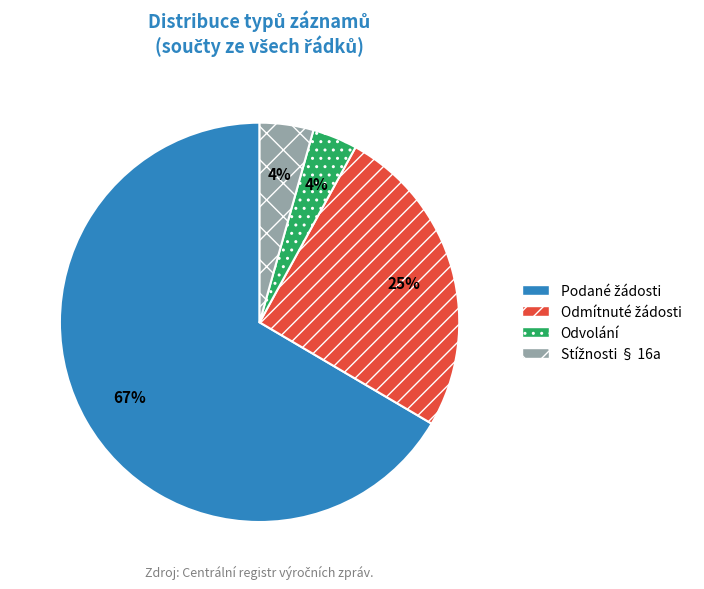

Does any single category account for the majority?

Yes